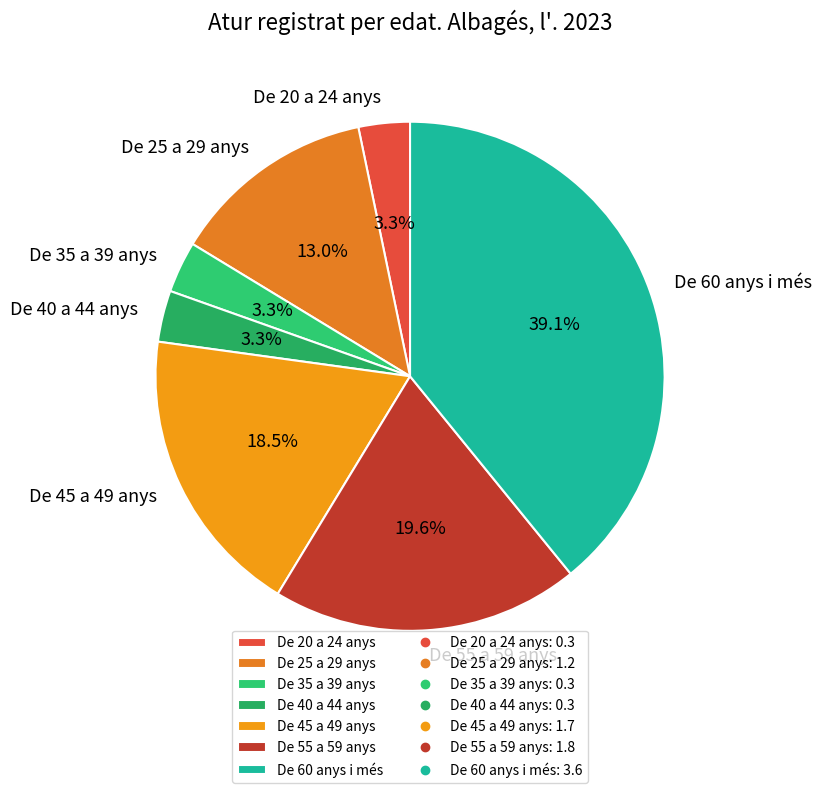

True or false: De 25 a 29 anys accounts for 13% of the total.

True